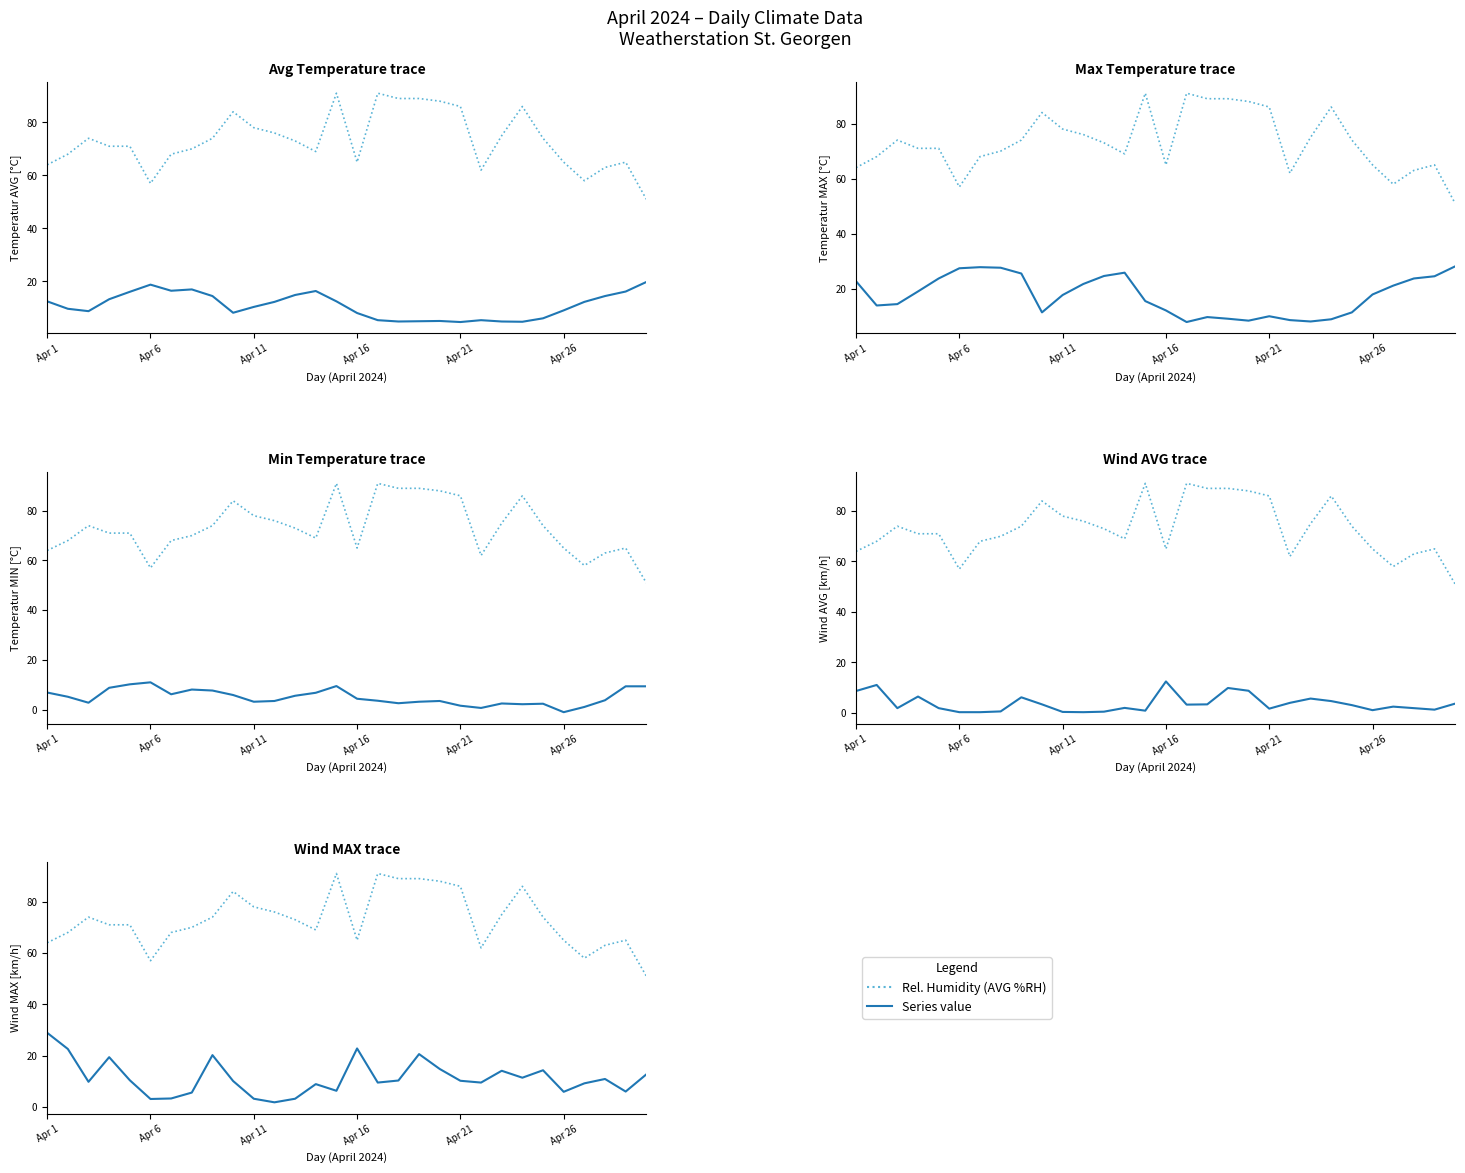

In Temperatur oben (AVG °C), how many points are lower than both neighbors (excluding endpoints)?

6